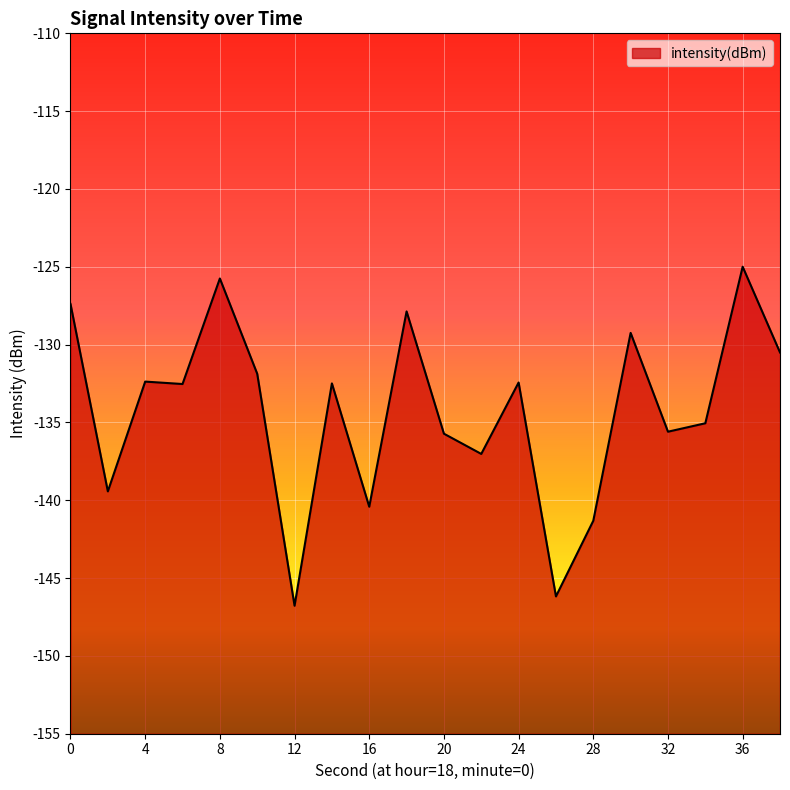

What is the value of the 4th point from the left?

-132.5